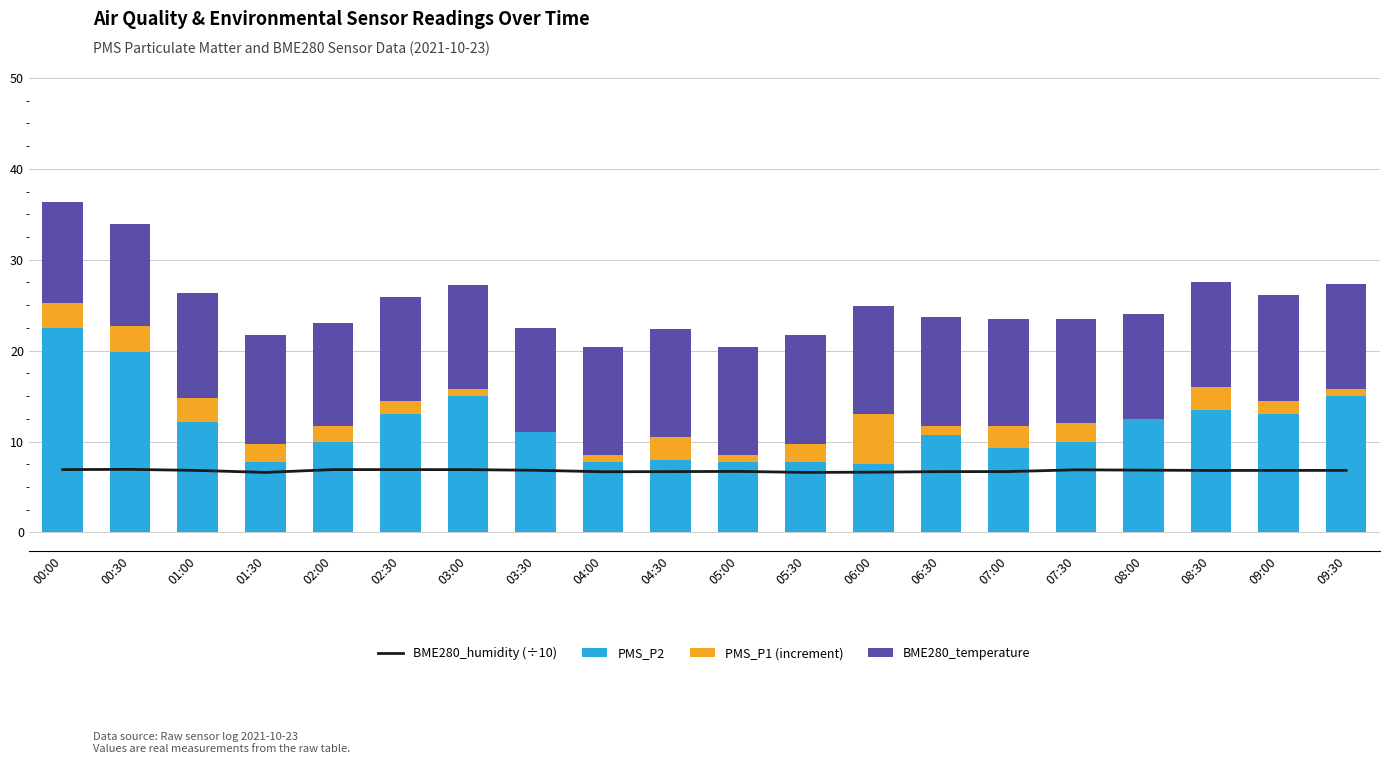

Which category has the lowest value in the PMS_P1 (increment) series?

03:30